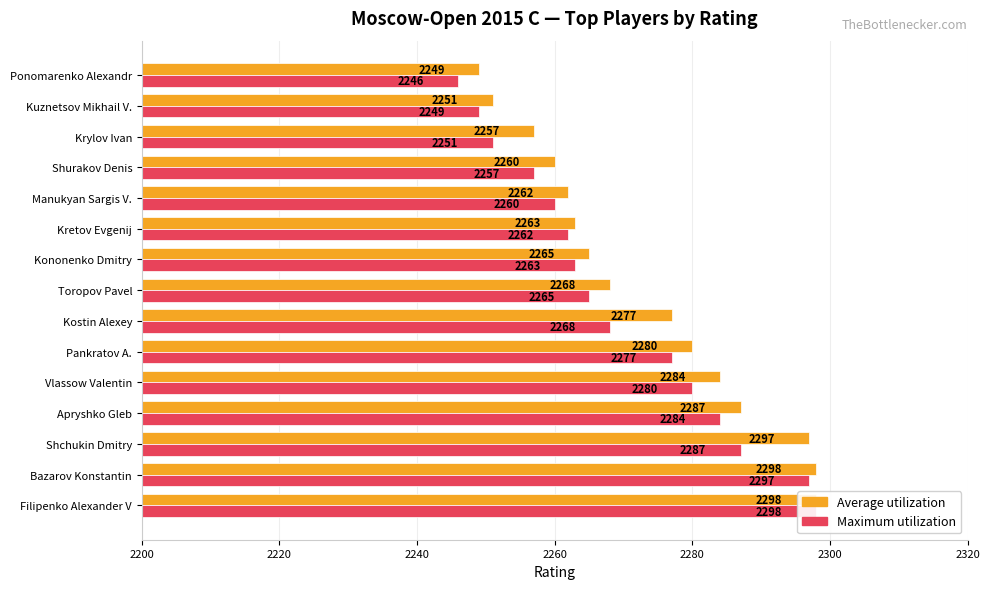

What is the sum of all Average utilization values?

34096